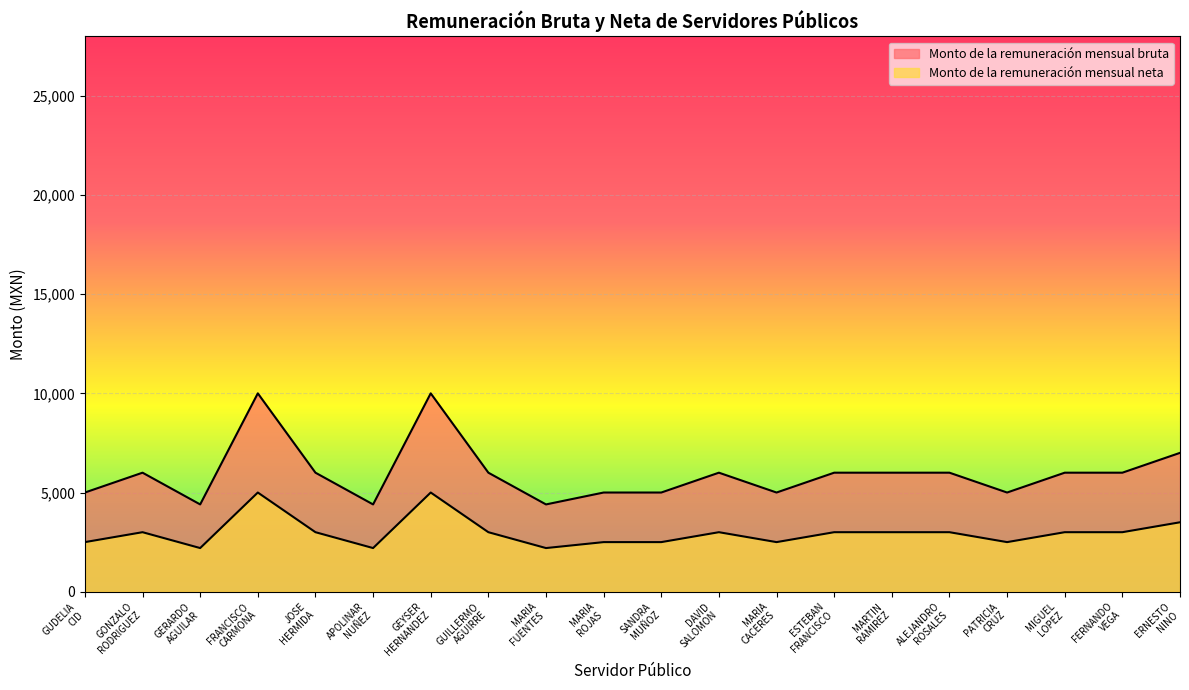

What is the approximate value of Monto de la remuneración mensual neta at MARIA ROJAS, to the nearest 100?

2500